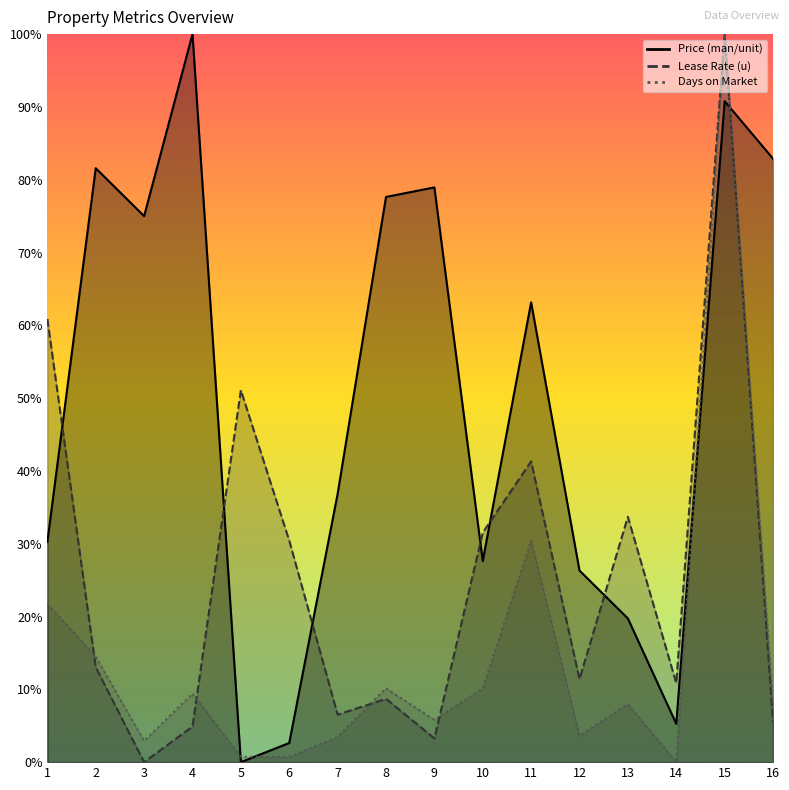

At how many categories does at least one series exceed 56?

9